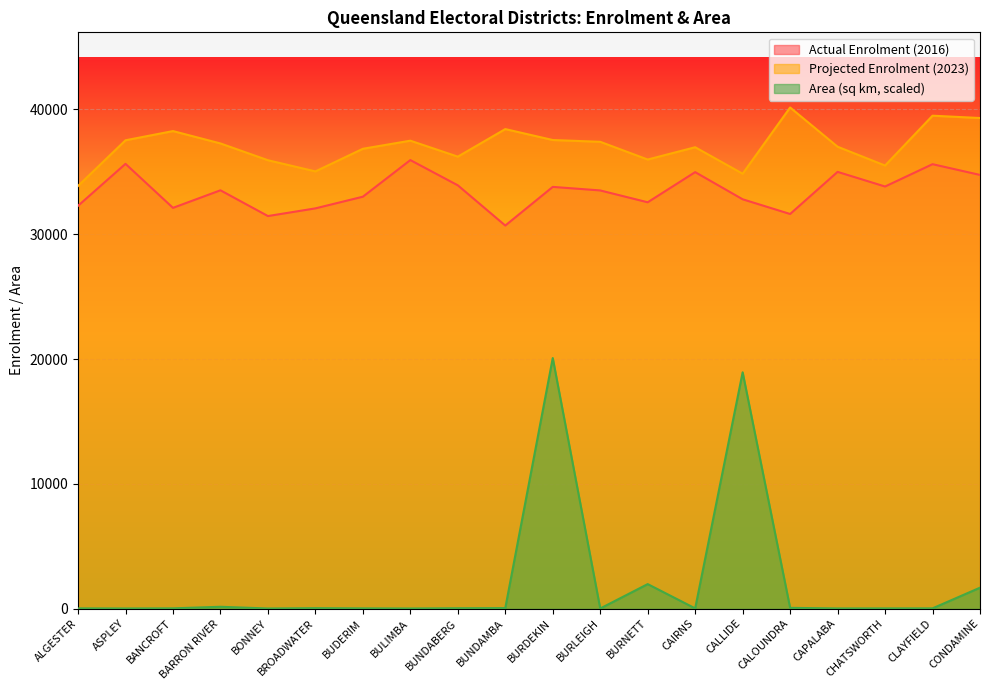

Where is Projected Enrolment (2023) nearest to the value 37014?

CAPALABA